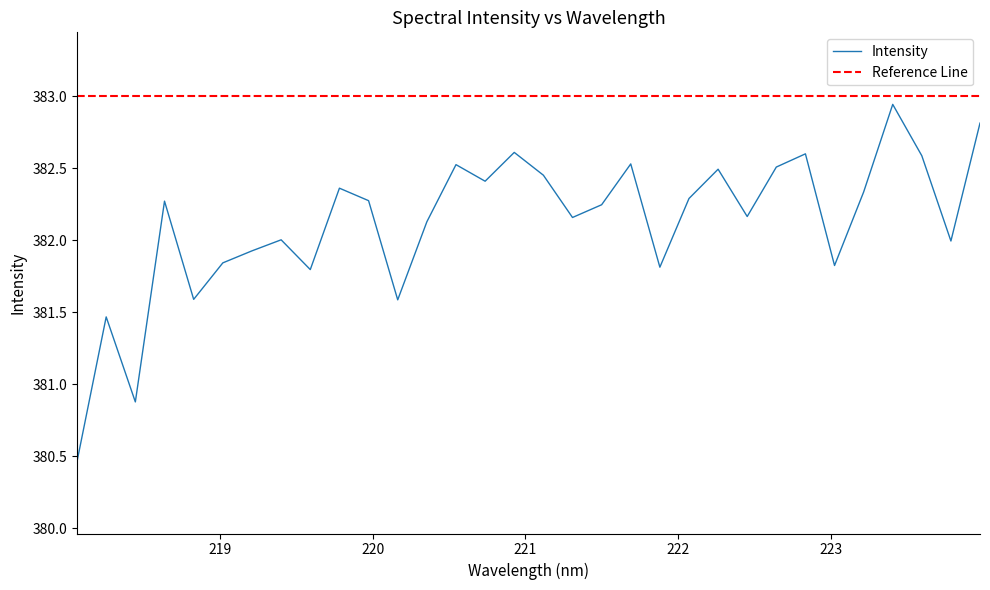

How many categories are shown in the chart?

32